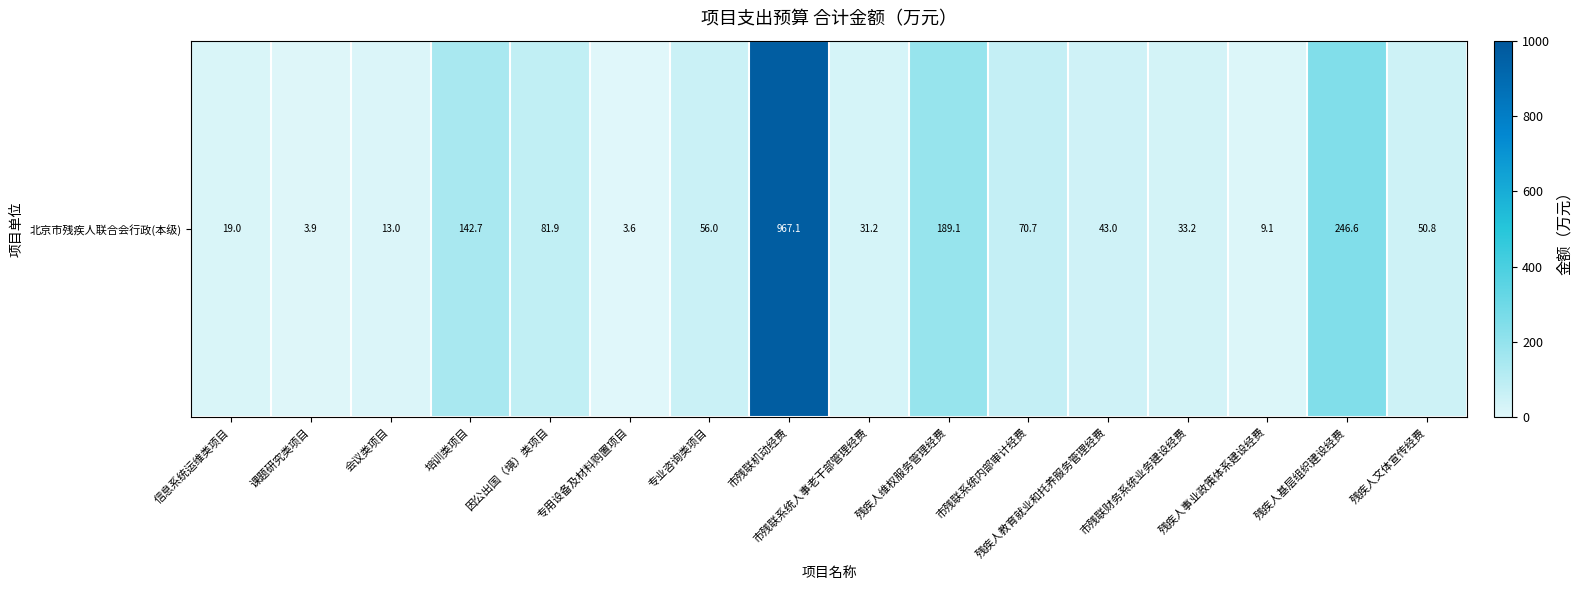

Reading left to right, extract all data points from this chart.

信息系统运维类项目=19.0	课题研究类项目=3.9	会议类项目=13.0	培训类项目=142.7	因公出国（境）类项目=81.9	专用设备及材料购置项目=3.6	专业咨询类项目=56.0	市残联机动经费=967.1	市残联系统人事老干部管理经费=31.2	残疾人维权服务管理经费=189.1	市残联系统内部审计经费=70.7	残疾人教育就业和托养服务管理经费=43.0	市残联财务系统业务建设经费=33.2	残疾人事业政策体系建设经费=9.1	残疾人基层组织建设经费=246.6	残疾人文体宣传经费=50.8